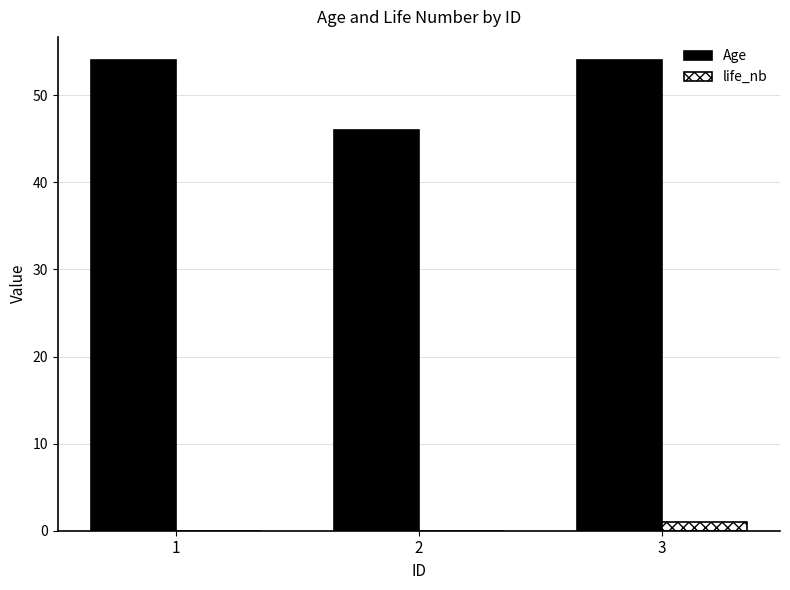

What is the greatest value displayed?

54